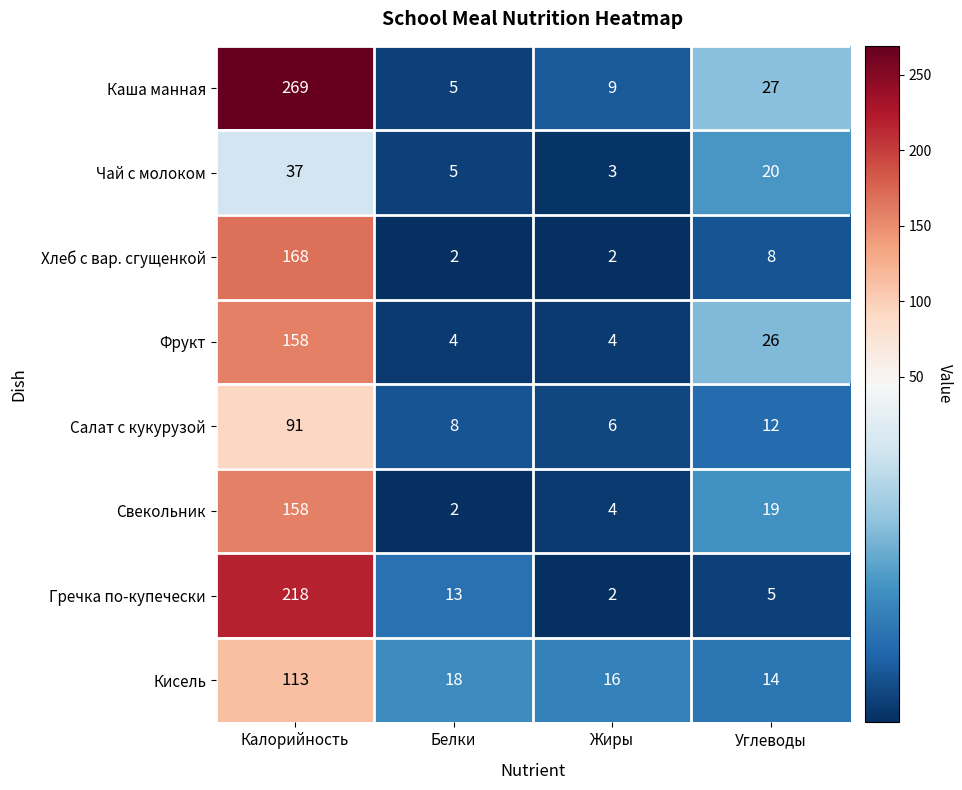

What is the maximum value shown in the chart?

269